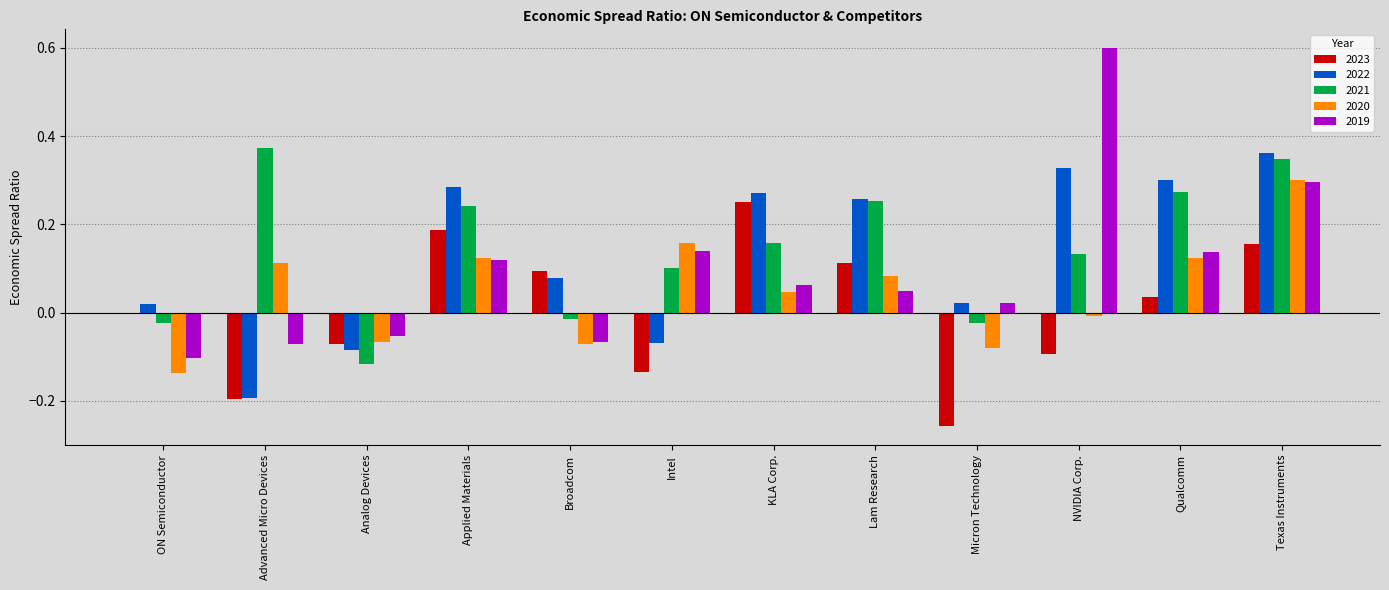

At which category is the sum across all series the highest?

Texas Instruments